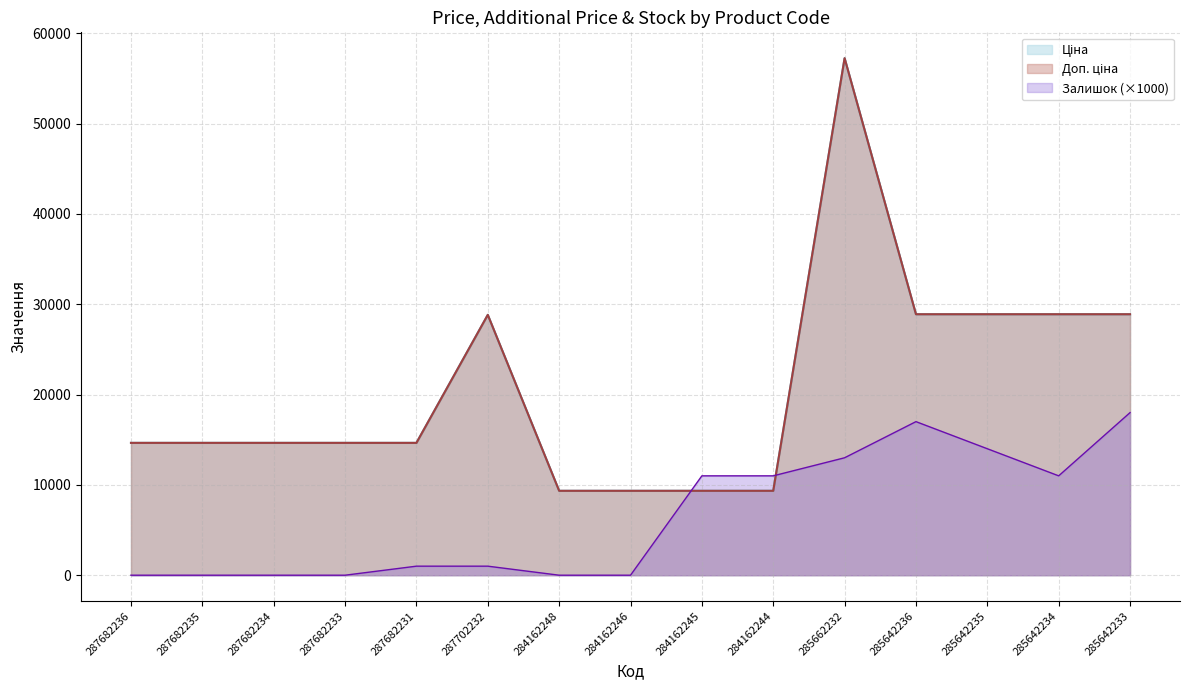

True or false: Залишок and Ціна cross at least once.

True